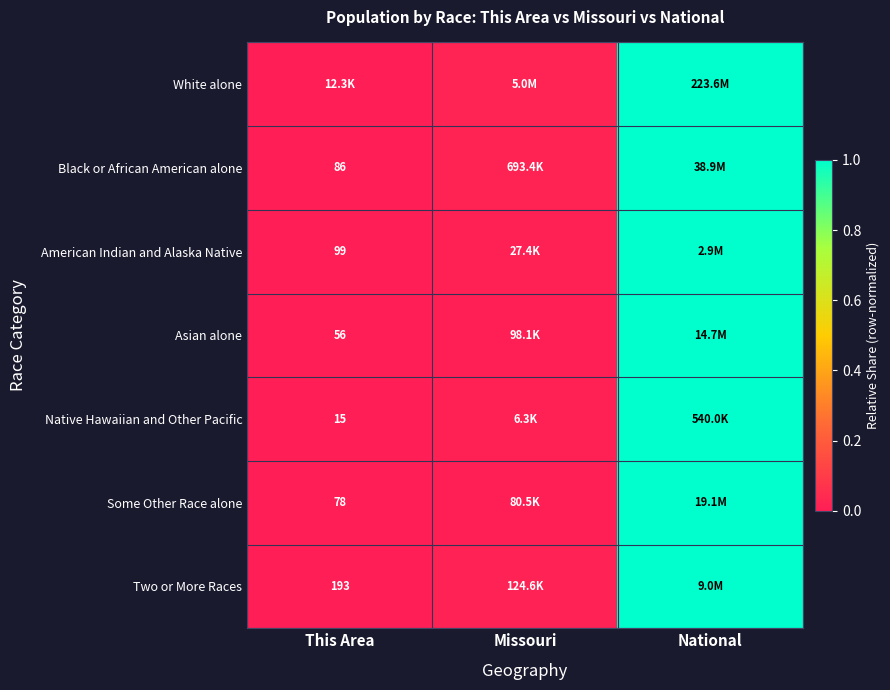

At which label is White alone closest to 0?

This Area